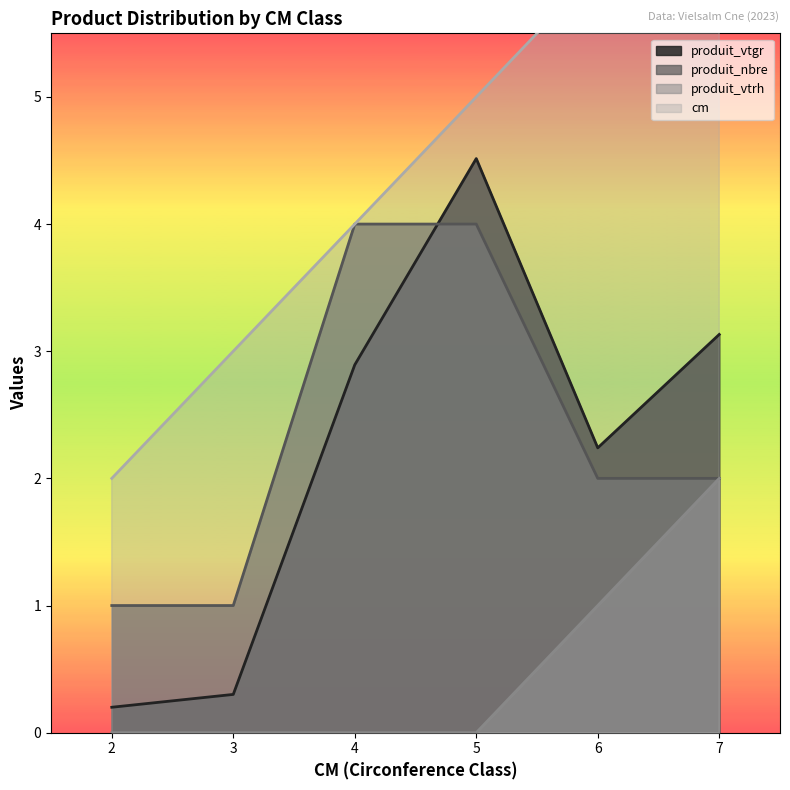

Is it true that cm equals 3.0 at 3?

True